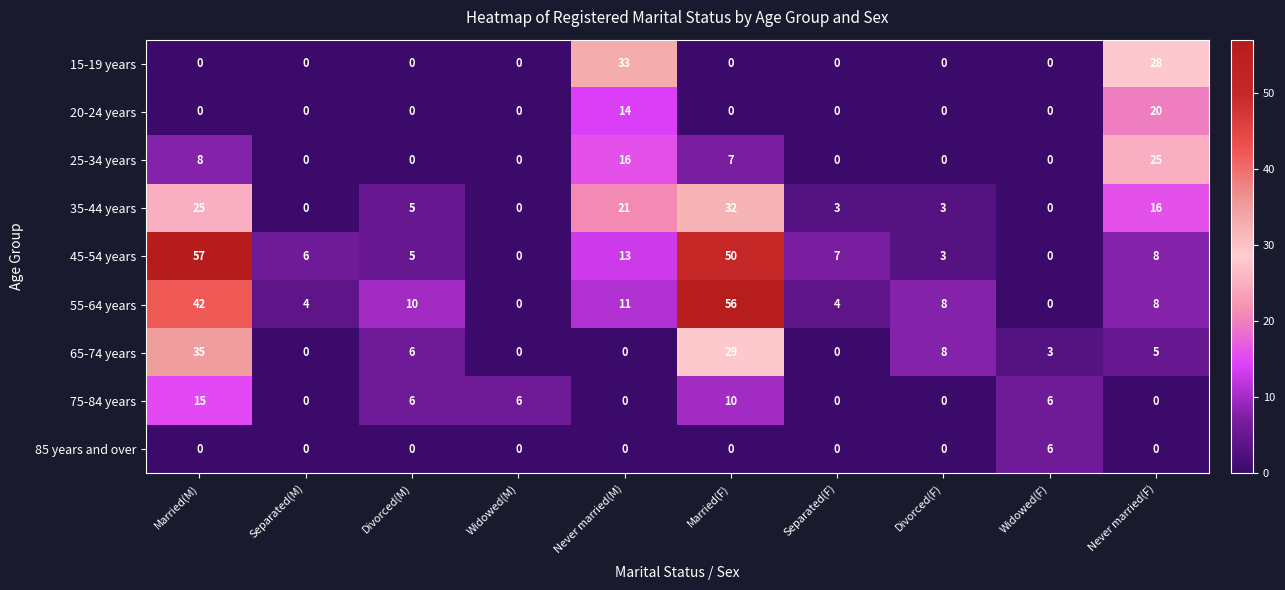

What is the highest value of the 85 years and over series?

6